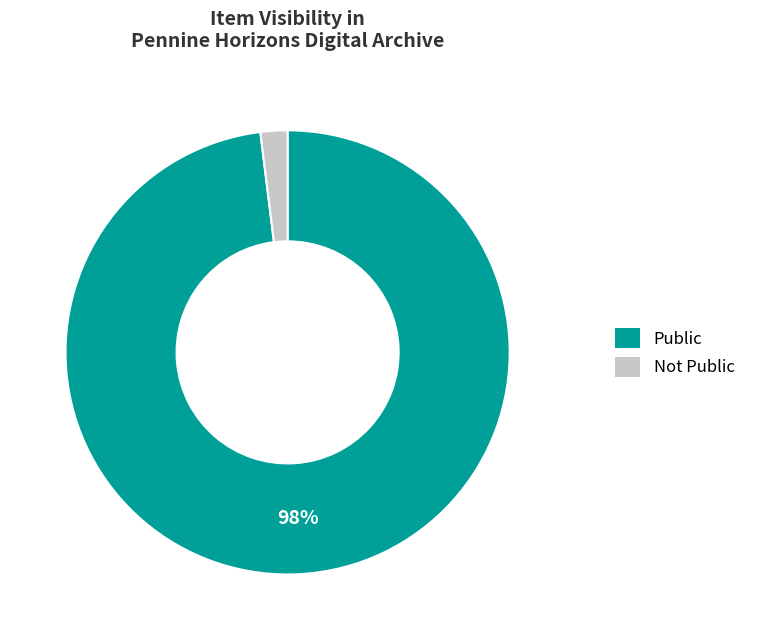

Is it true that Public is 90% of the pie?

False